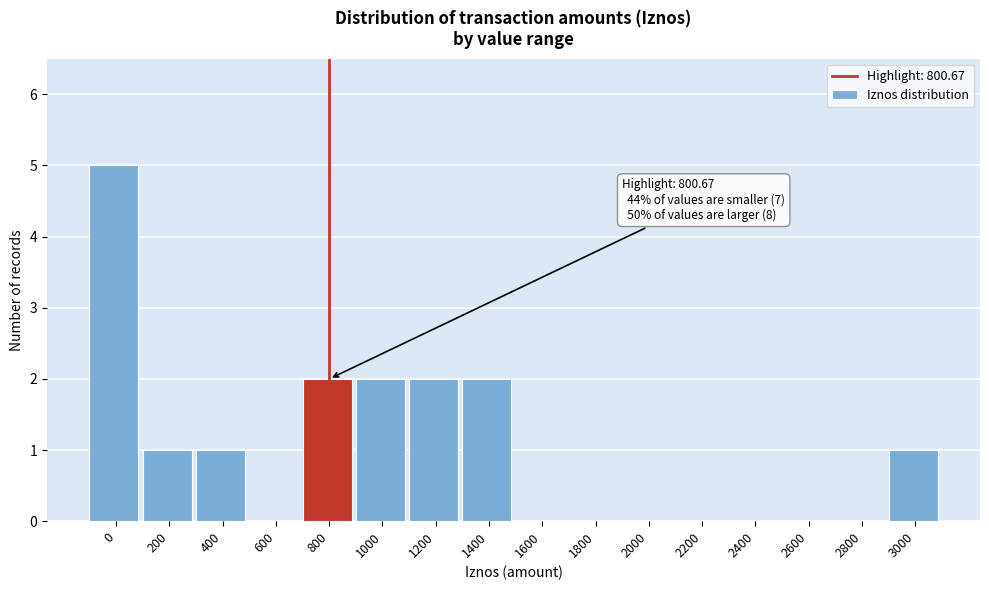

What is the sum of all values?

16